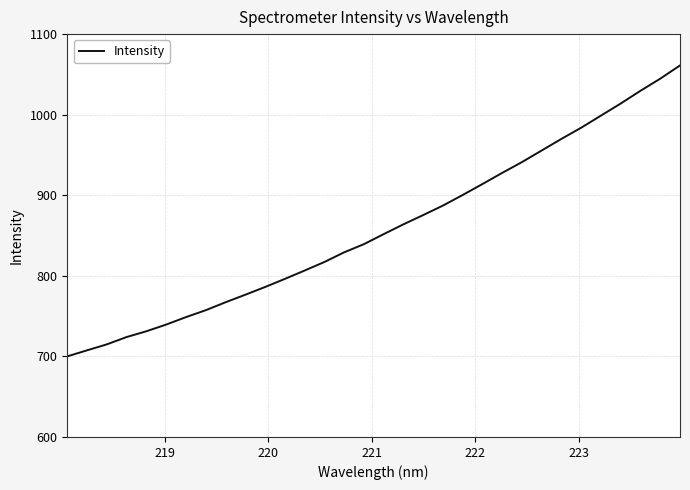

What is the maximum value shown in the chart?

1061.1